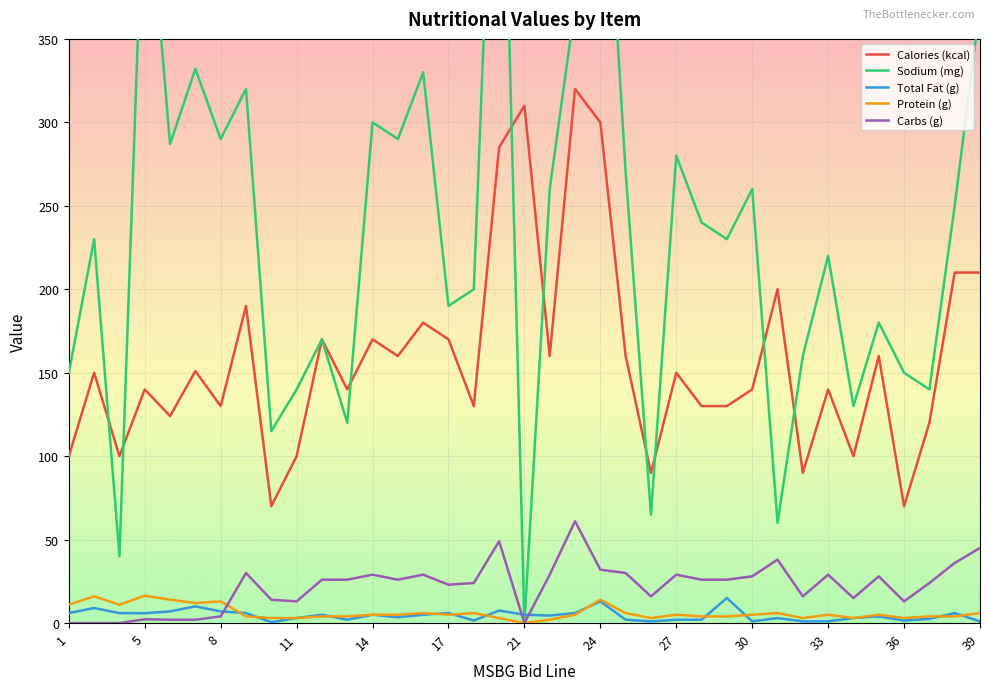

True or false: Total Fat (g) and Calories (kcal) cross at least once.

False